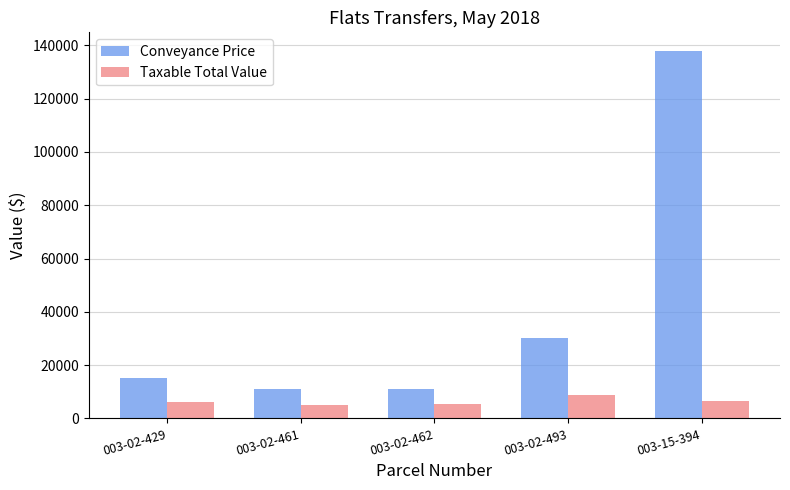

How many bars are there in total?

10